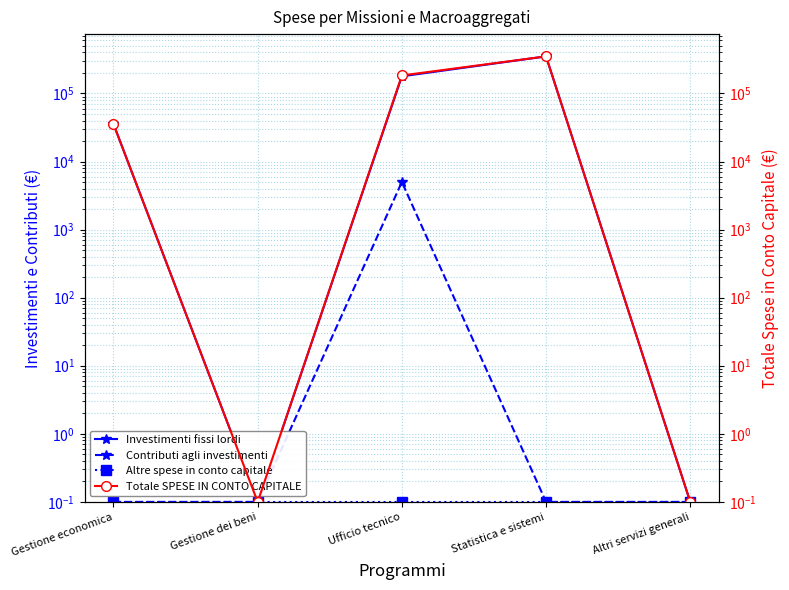

True or false: Totale SPESE IN CONTO CAPITALE and Altre spese in conto capitale intersect in this chart.

False